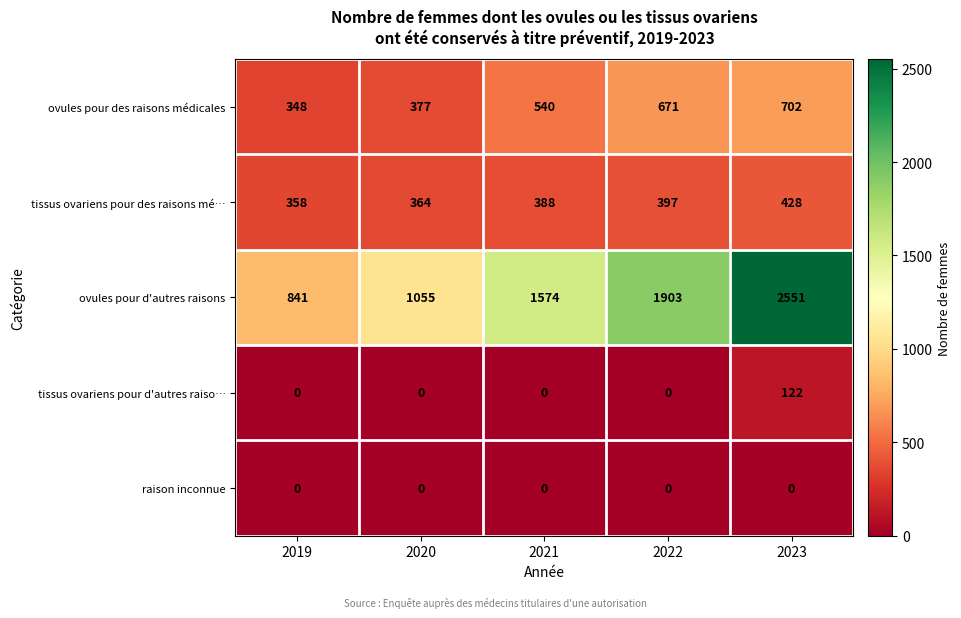

What is the average value of the tissus ovariens pour d'autres raiso… series?

24